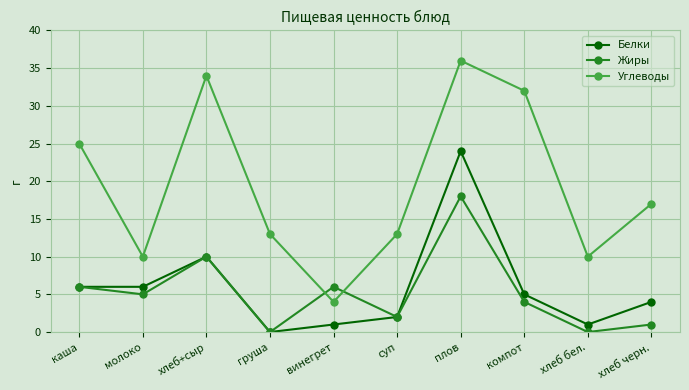

Reading left to right, transcribe all the data shown in this chart.

Белки: каша=6	молоко=6	хлеб+сыр=10	груша=0	винегрет=1	суп=2	плов=24	компот=5	хлеб бел.=1	хлеб черн.=4
Жиры: каша=6	молоко=5	хлеб+сыр=10	груша=0	винегрет=6	суп=2	плов=18	компот=4	хлеб бел.=0	хлеб черн.=1
Углеводы: каша=25	молоко=10	хлеб+сыр=34	груша=13	винегрет=4	суп=13	плов=36	компот=32	хлеб бел.=10	хлеб черн.=17